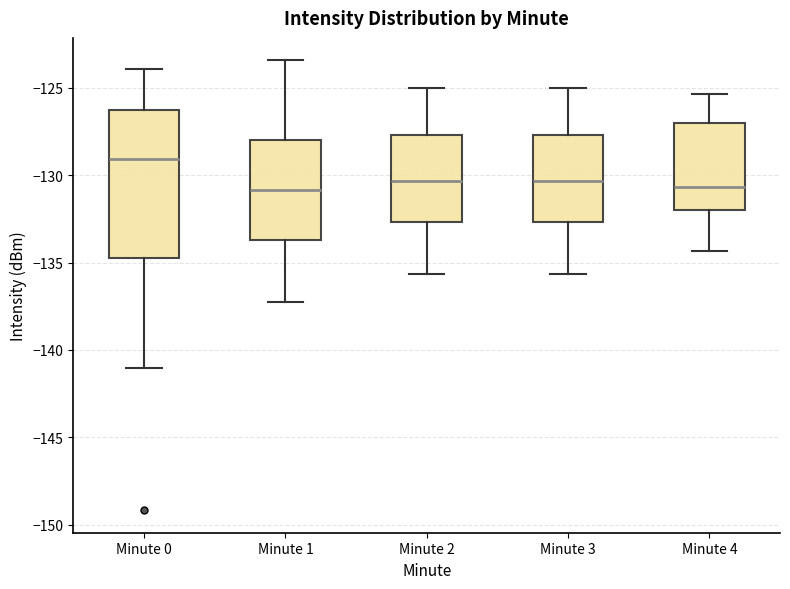

Which box has the highest median line?

Minute 0